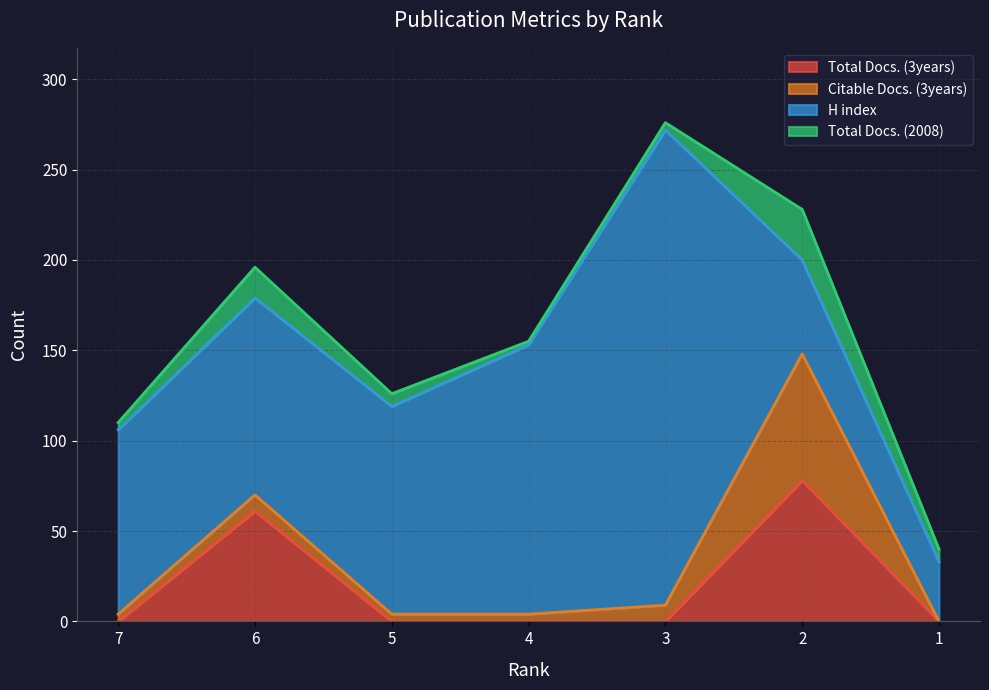

What is the maximum value shown in the chart?

263